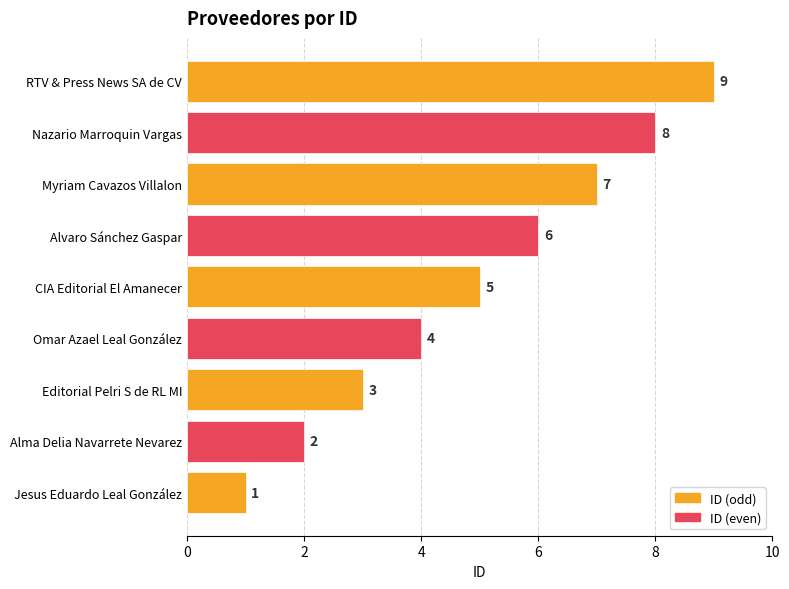

List the labels in order of value, largest first.

RTV & Press News SA de CV, Nazario Marroquin Vargas, Myriam Cavazos Villalon, Alvaro Sánchez Gaspar, CIA Editorial El Amanecer, Omar Azael Leal González, Editorial Pelri S de RL MI, Alma Delia Navarrete Nevarez, Jesus Eduardo Leal González